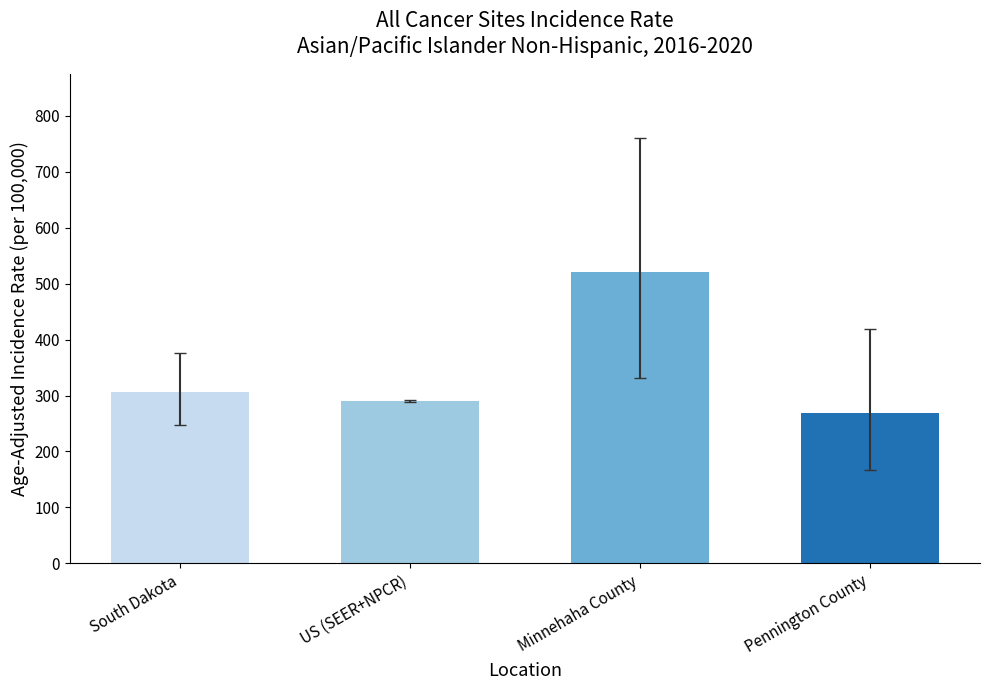

Reading left to right, transcribe all the data shown in this chart.

South Dakota=306.6	US (SEER+NPCR)=290.3	Minnehaha County=520.2	Pennington County=269.5